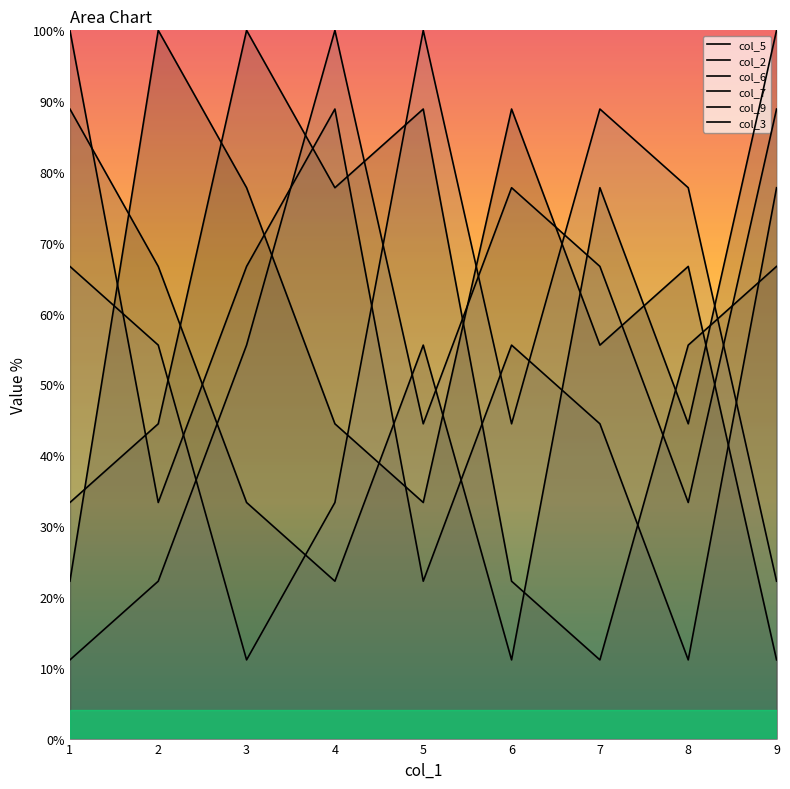

How many values in the col_9 series are below 5?

4